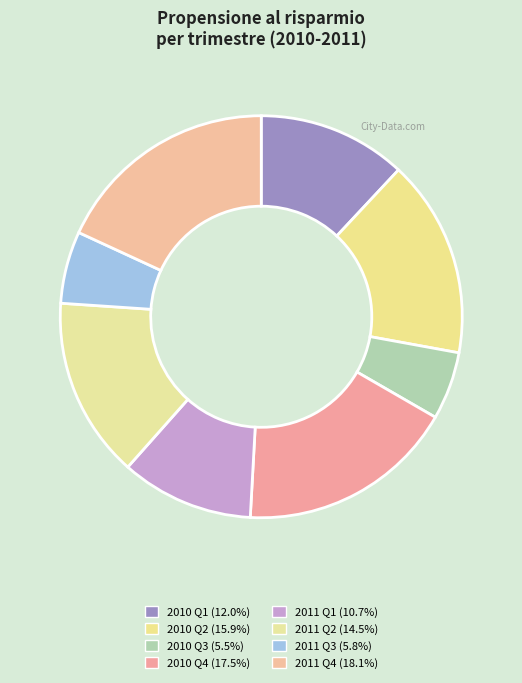

How many segments does this pie chart have?

8